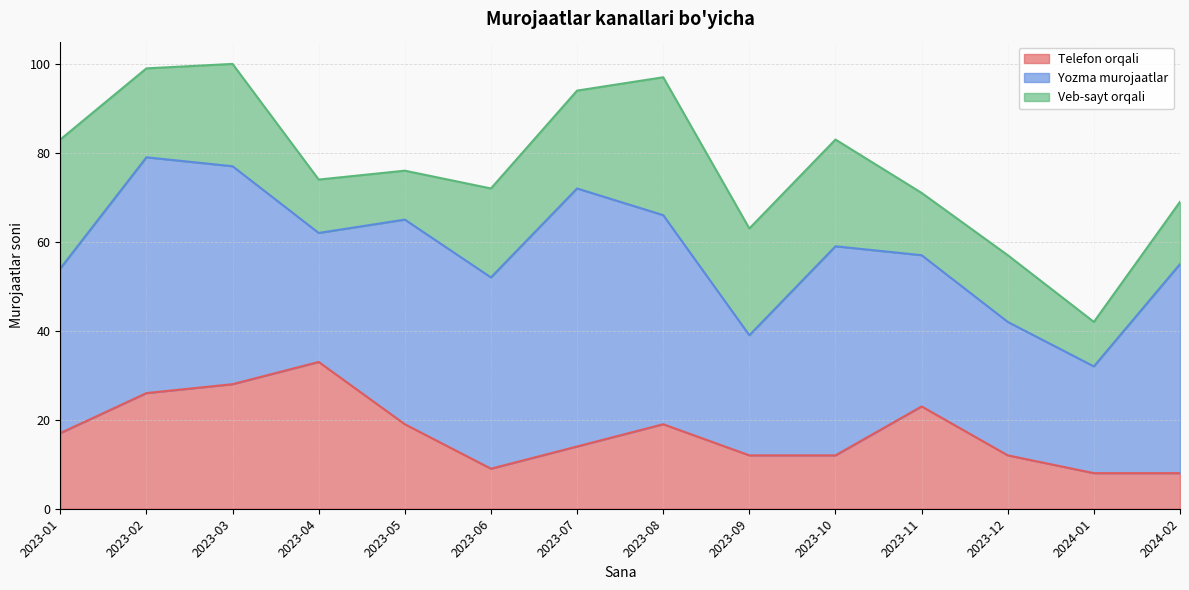

What are all the series names shown in the legend?

Telefon orqali, Yozma murojaatlar, Veb-sayt orqali